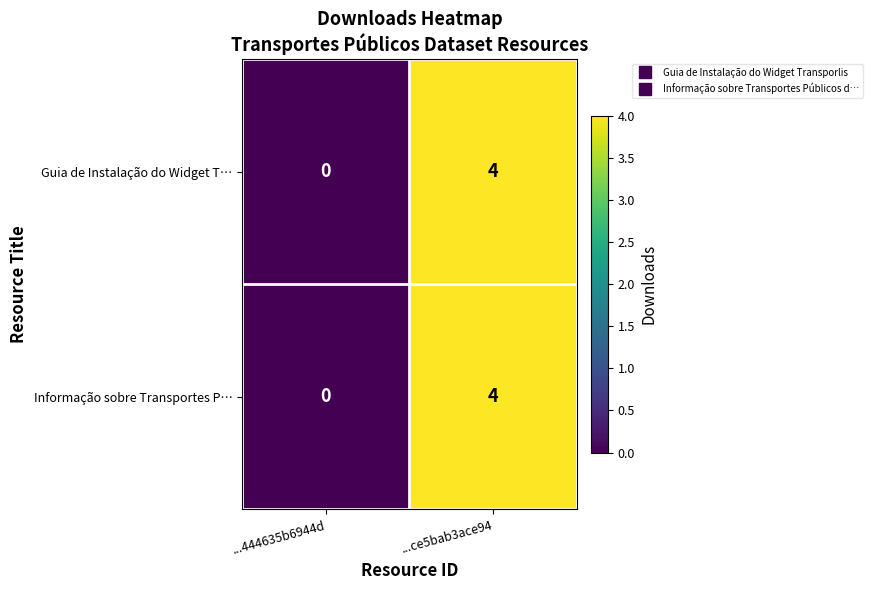

What is the difference between the Informação sobre Transportes P… values at ...ce5bab3ace94 and ...444635b6944d?

4